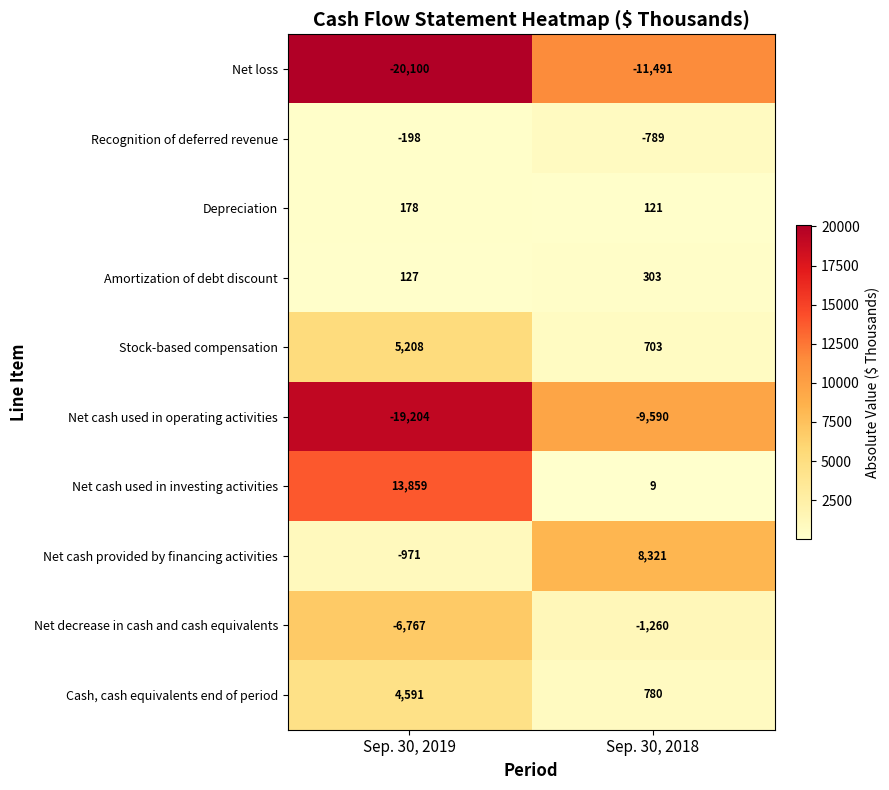

At which category is the sum across all series the highest?

Sep. 30, 2018